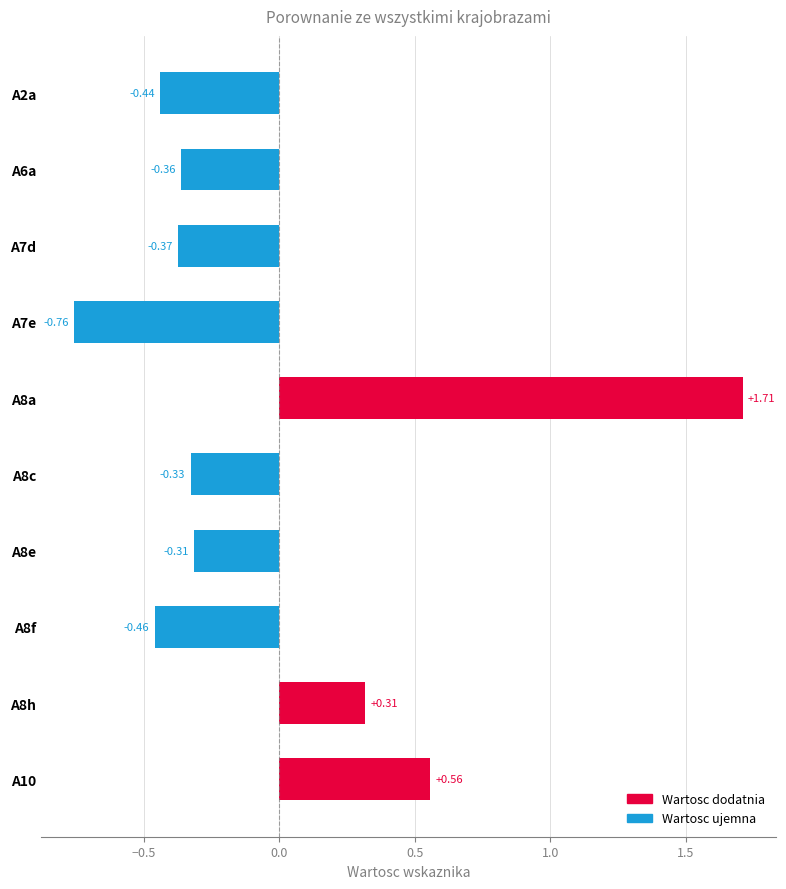

What is the difference between the second highest and minimum values?

1.3